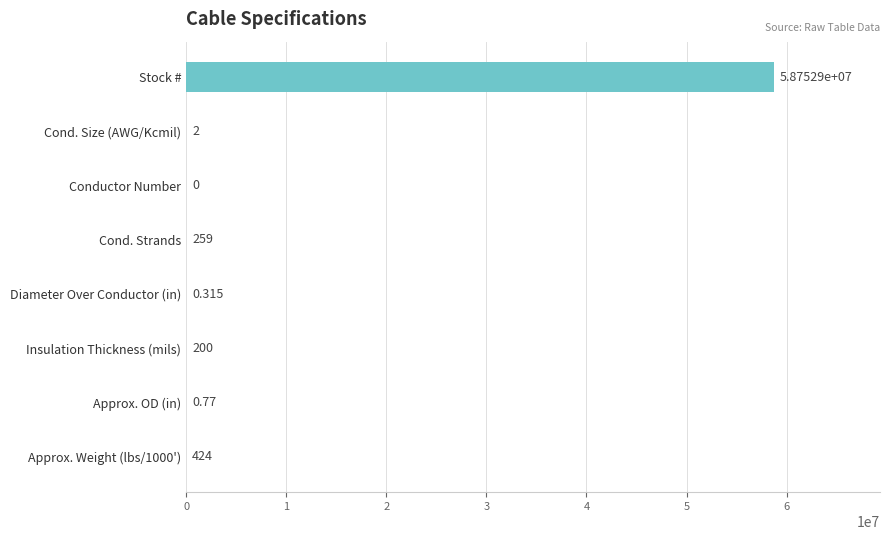

Which category has the highest value across all series?

Stock #